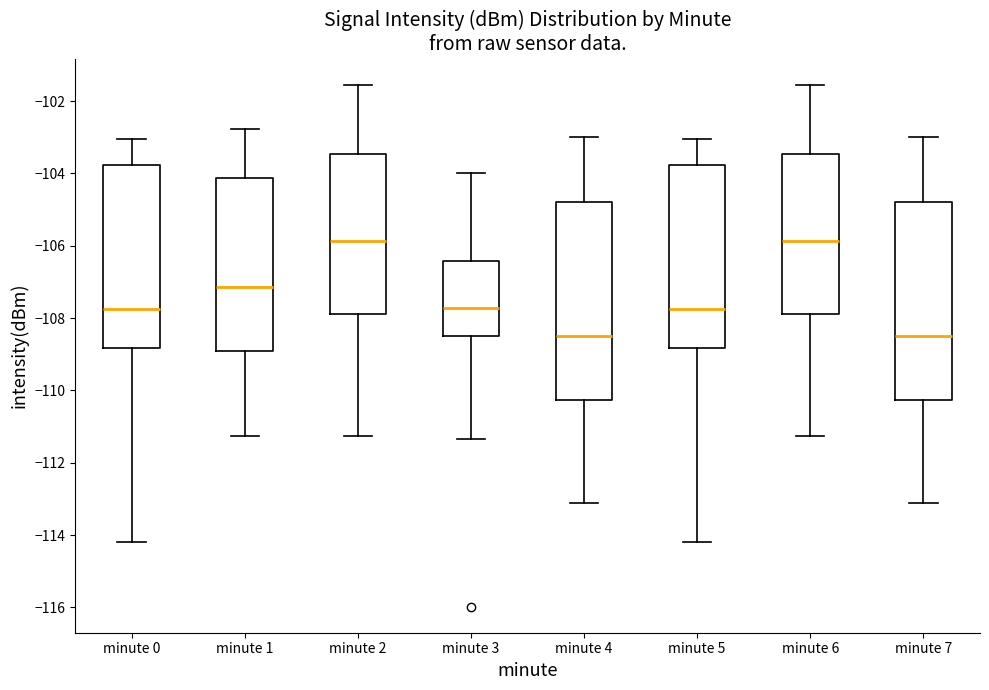

Where does the upper whisker of the box for minute 5 end on the y-axis? The values are not printed on the chart, so give them approximately, as read against the axis.

-103.0